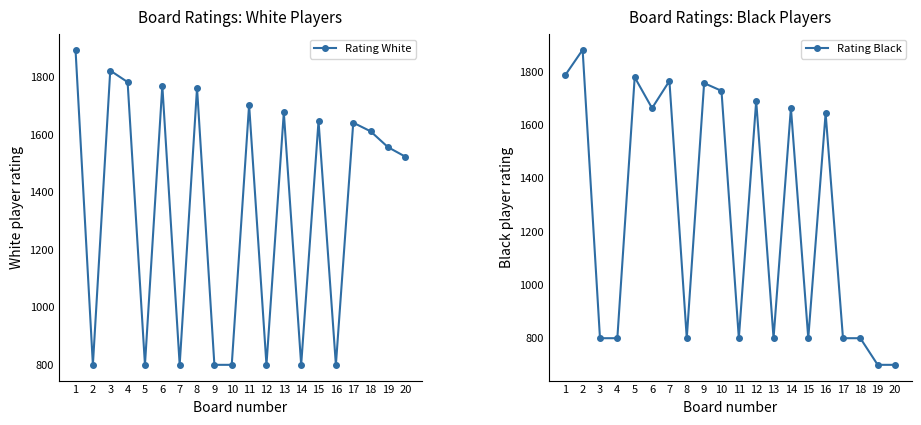

Reading left to right, list all the values displayed in this chart.

Rating White: 1894	800	1822	1782	800	1770	800	1762	800	800	1703	800	1677	800	1647	800	1641	1611	1556	1523
Rating Black: 1788	1883	800	800	1780	1664	1766	800	1758	1729	800	1691	800	1665	800	1645	800	800	700	700